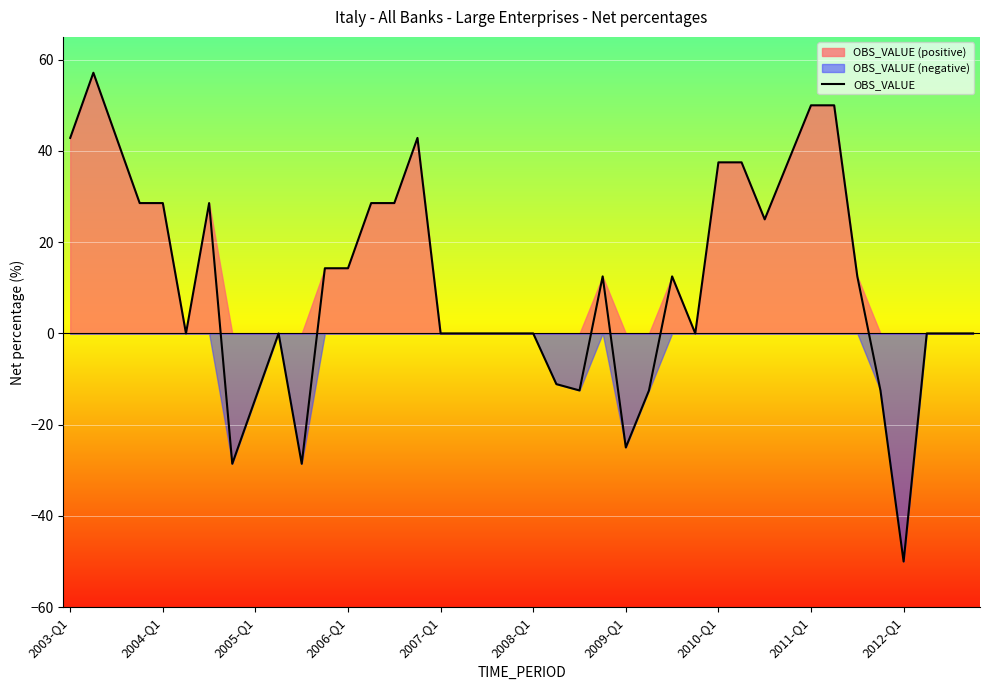

How many categories are shown in the chart?

40